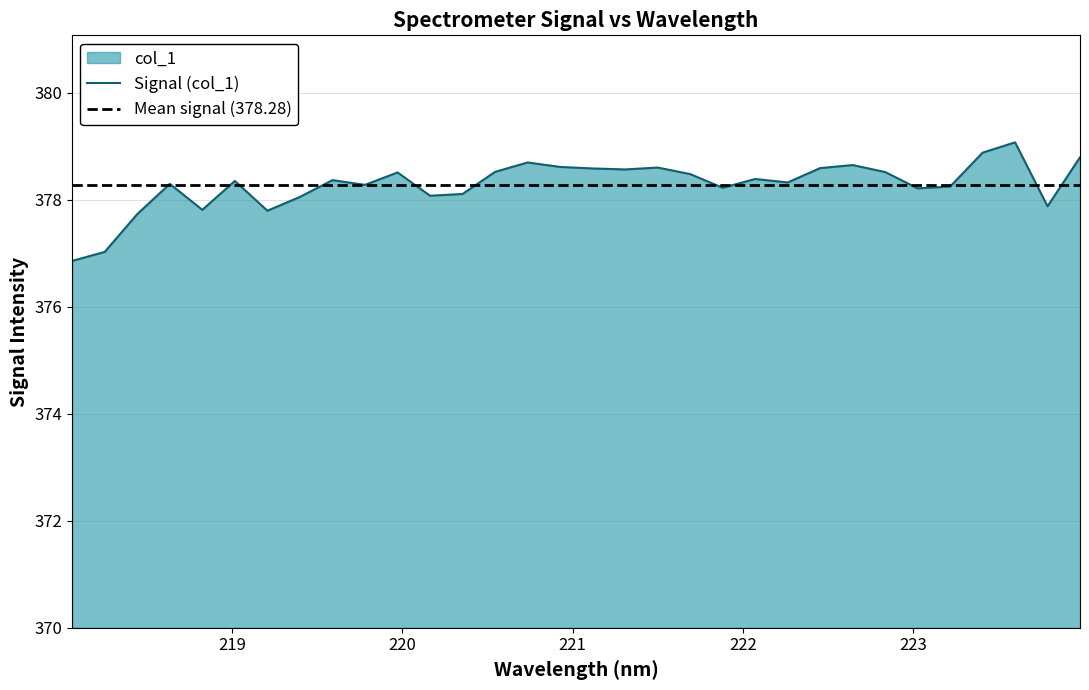

What is the change in value from 218.2508 to 222.6447?

+1.6